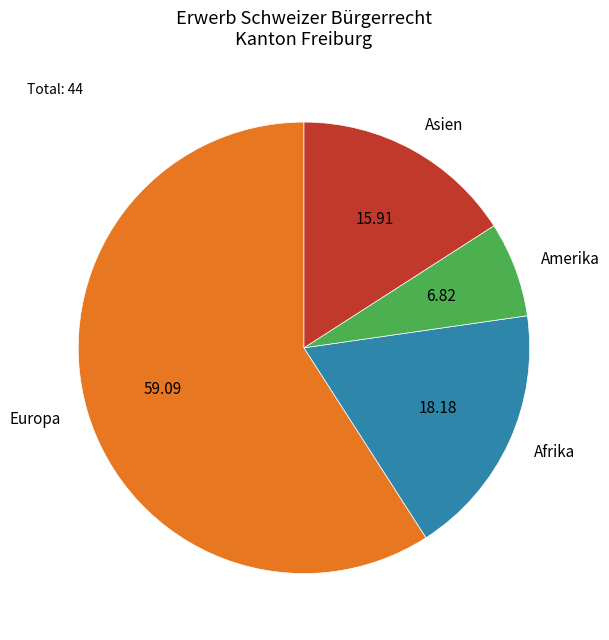

Rank the categories by value from highest to lowest.

Europa, Afrika, Asien, Amerika